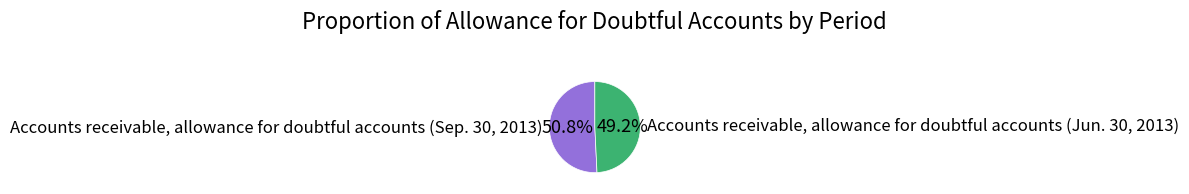

Does any single category account for the majority?

Yes